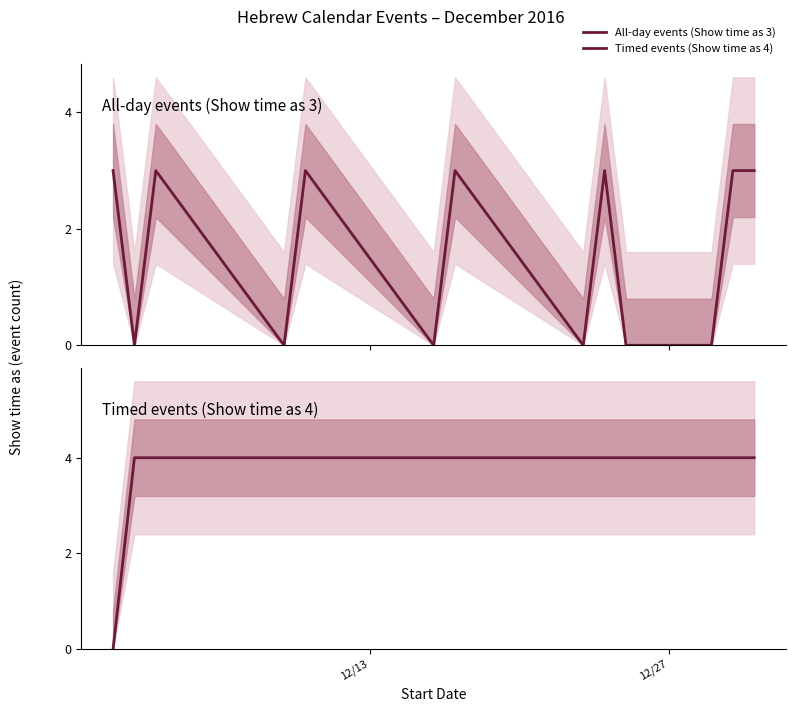

List the series in order of their peak value, highest first.

Timed events (Show time as 4), All-day events (Show time as 3)